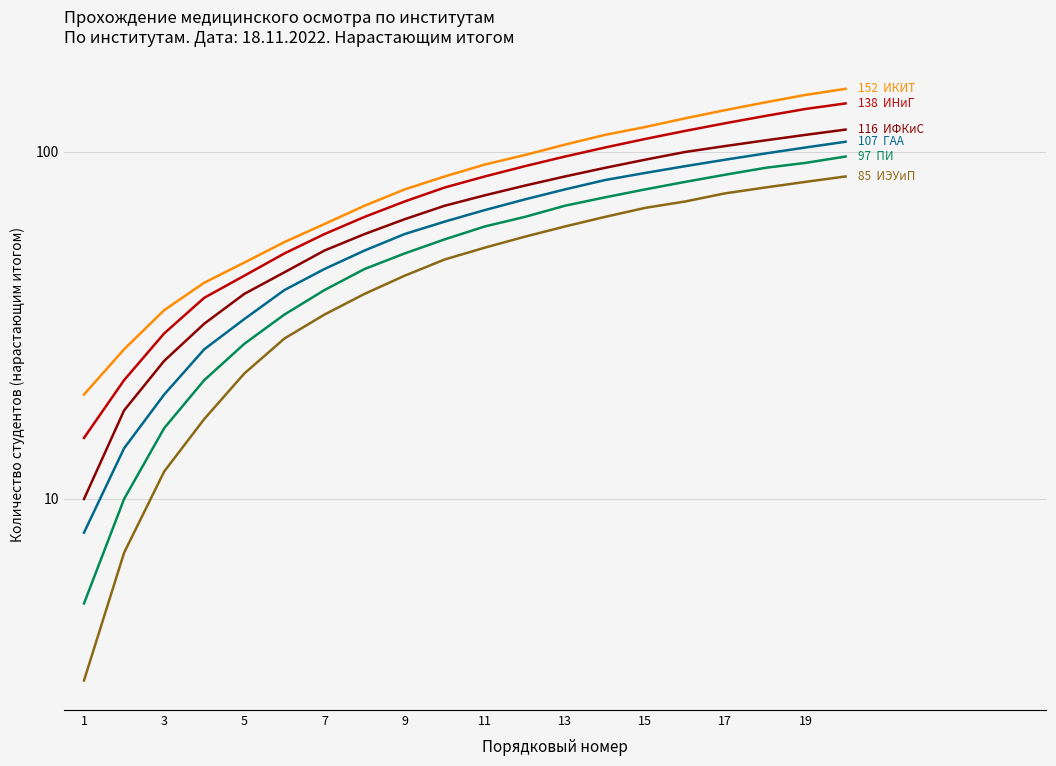

True or false: ИФКиС and ИЭУиП cross at least once.

False